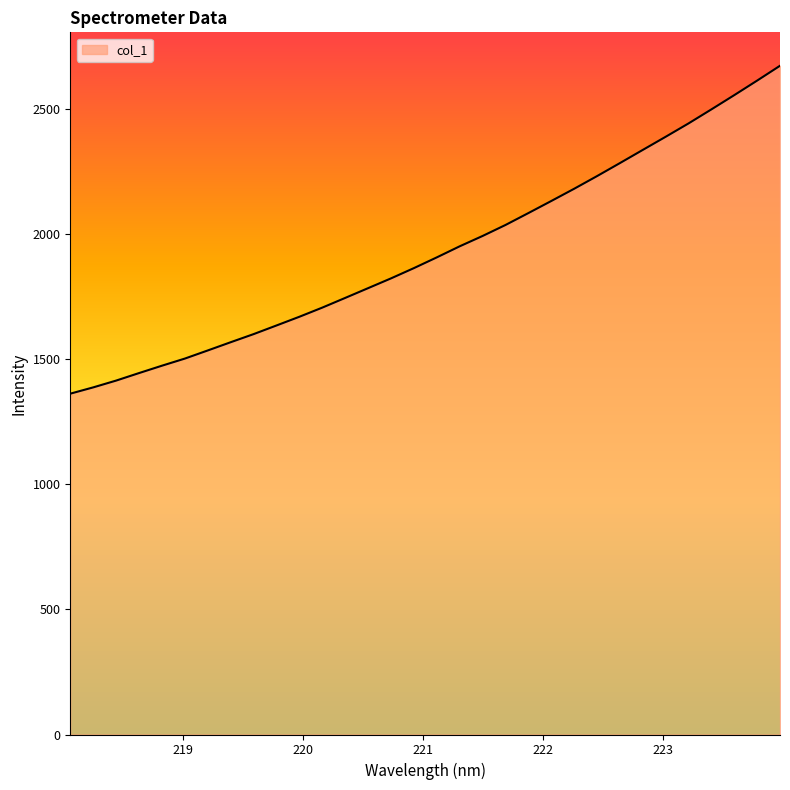

What is the sum of all values?

61851.4